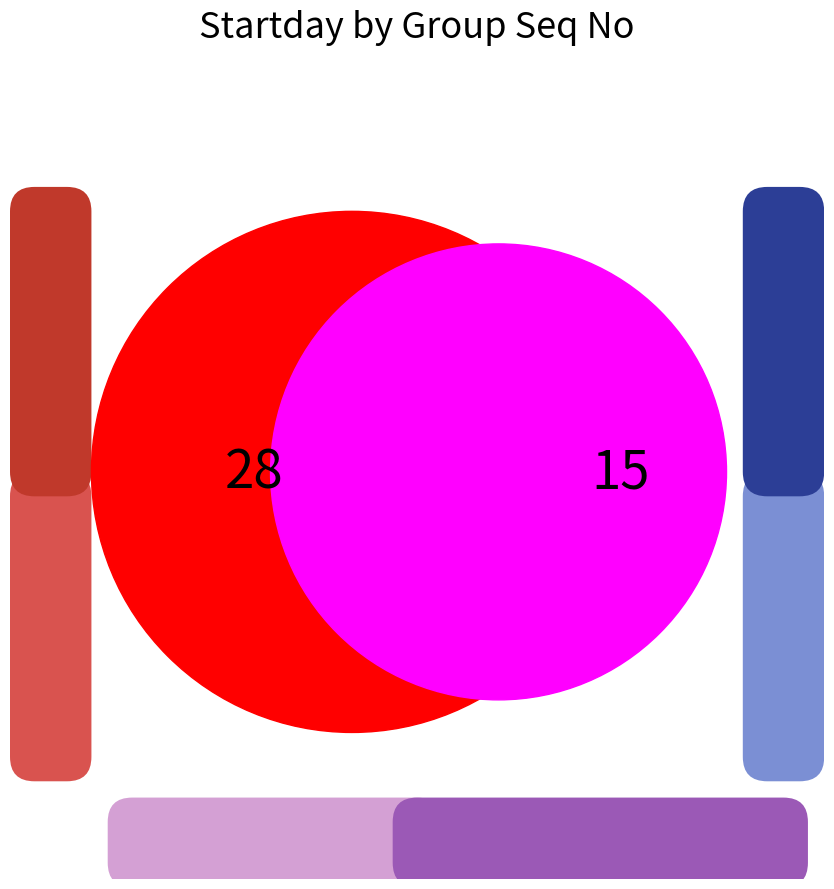

To the nearest percent, what portion does 7000126 represent?

65%